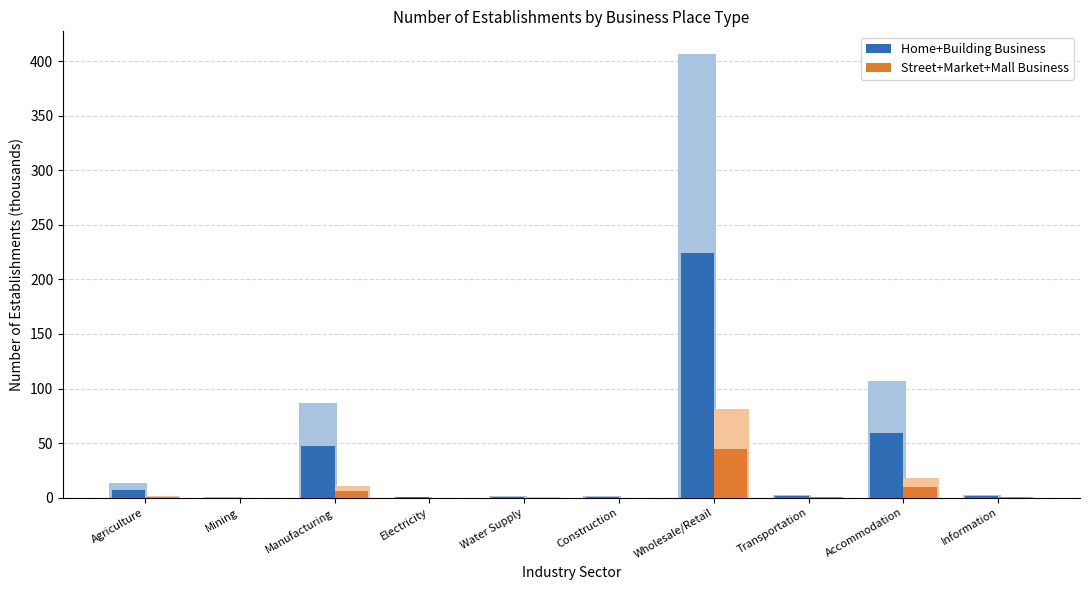

Which series has the largest total across all categories?

Home+Building Business